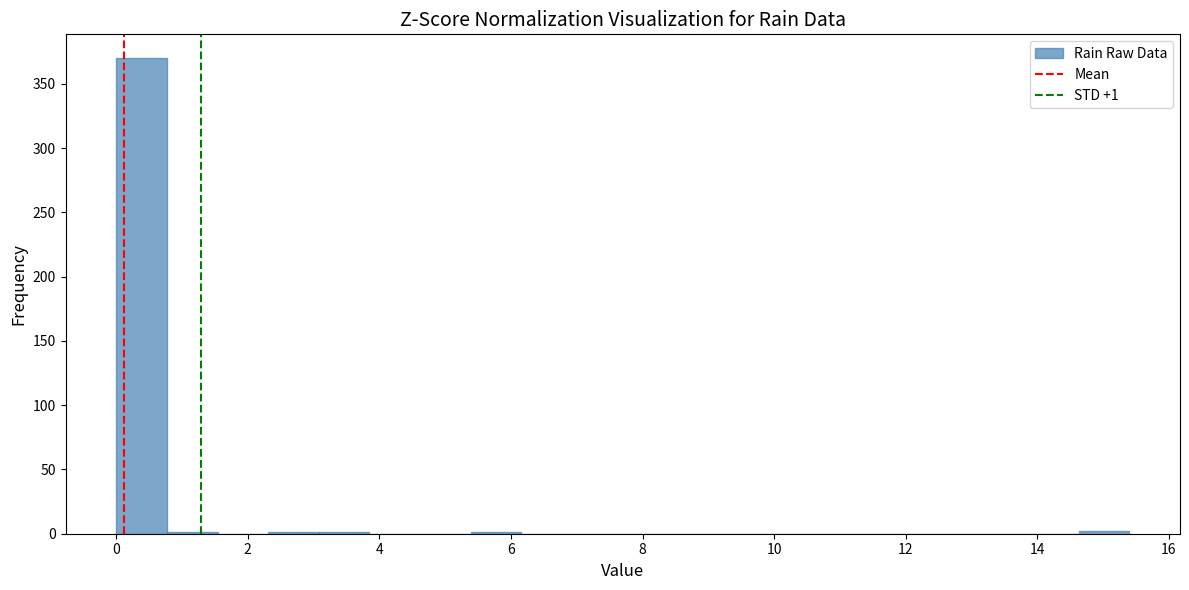

Around what value on the x-axis is the tallest bar? Give the approximate position of its centre, as read against the axis.

0.4